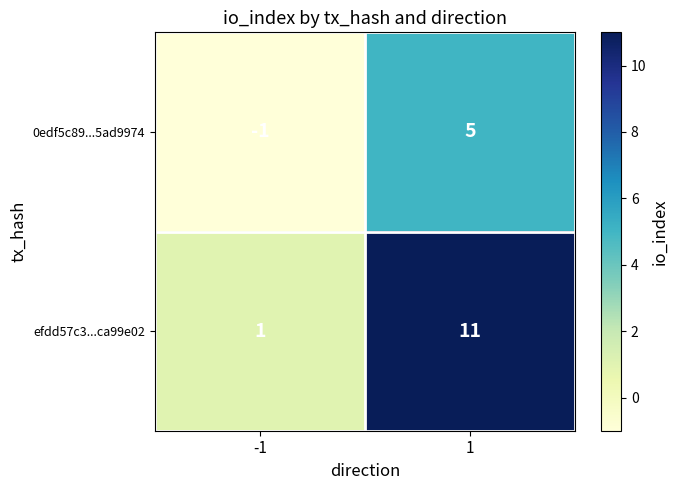

Reading left to right, what are all the values shown in this chart?

0edf5c89...5ad9974: -1=-1	1=5
efdd57c3...ca99e02: -1=1	1=11